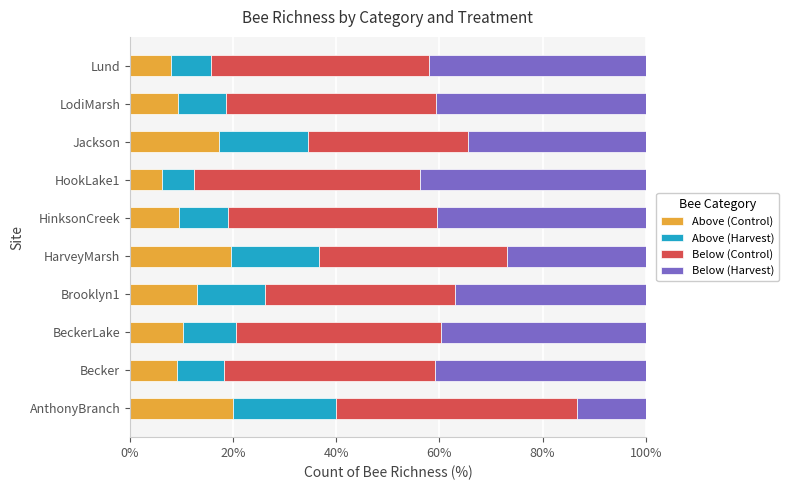

What is the total value across all series at Jackson?

100.0